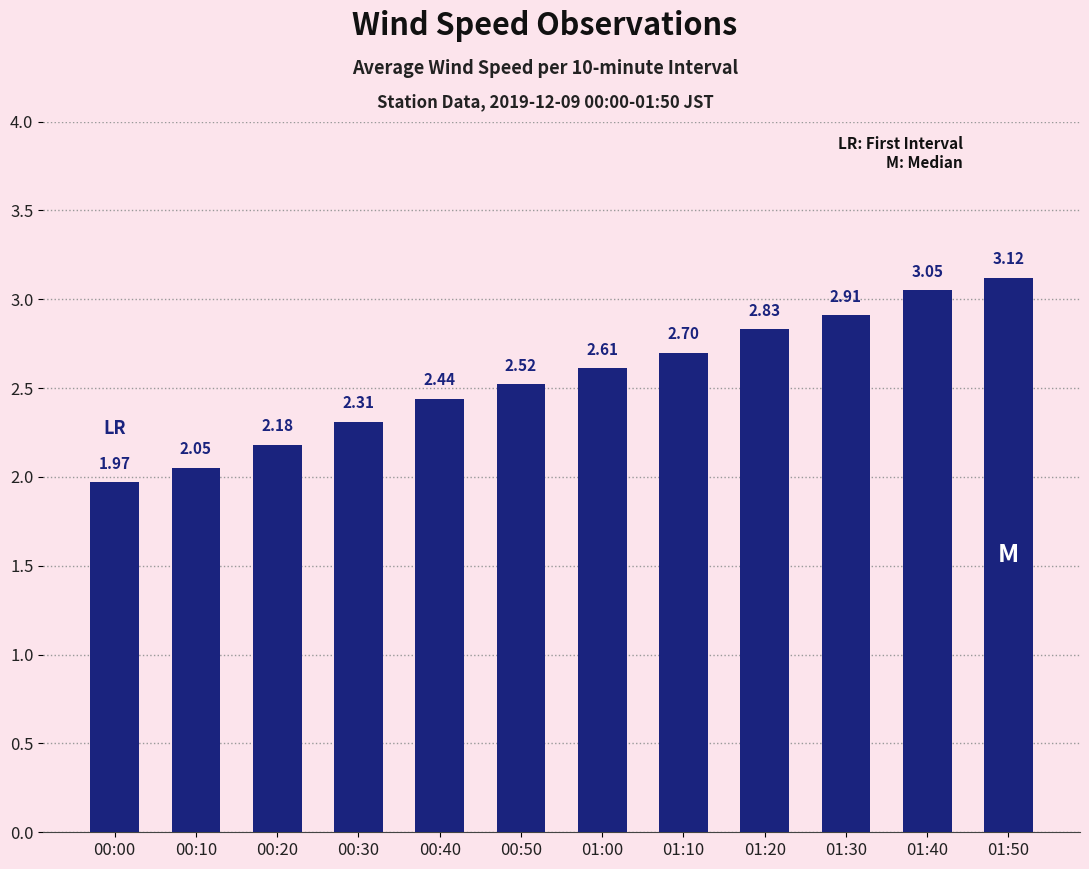

What is the average value?

2.6